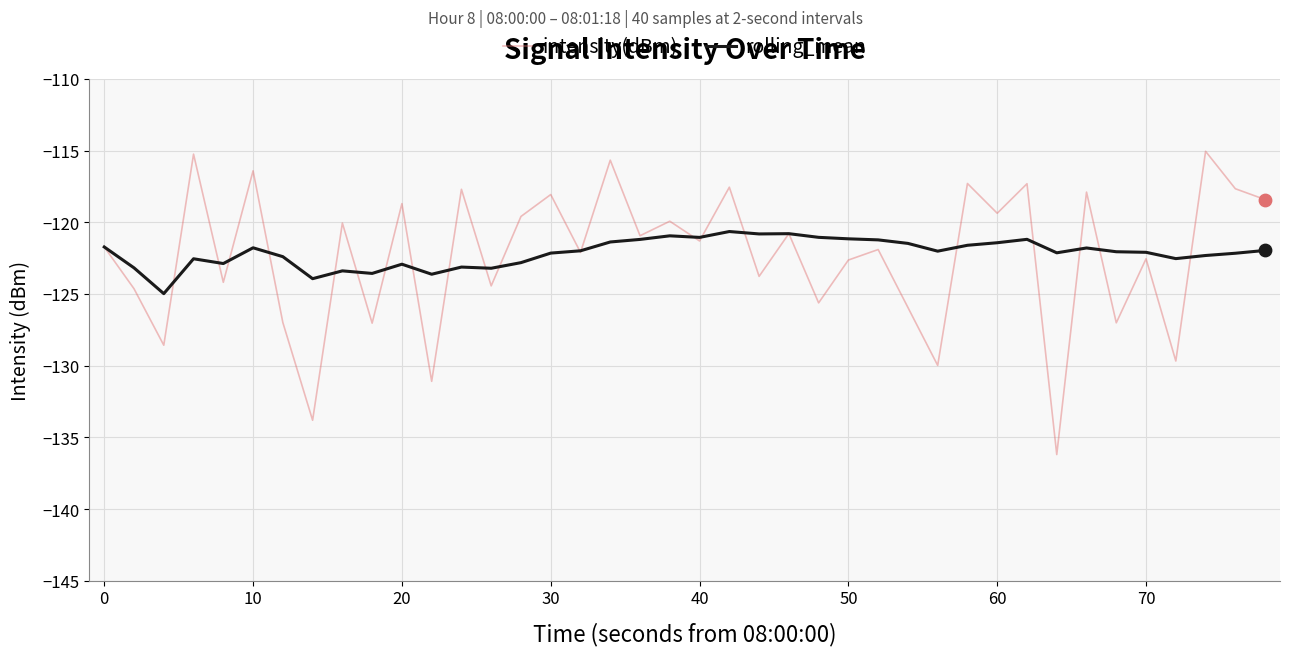

Which series has the largest range (max minus min)?

intensity(dBm)